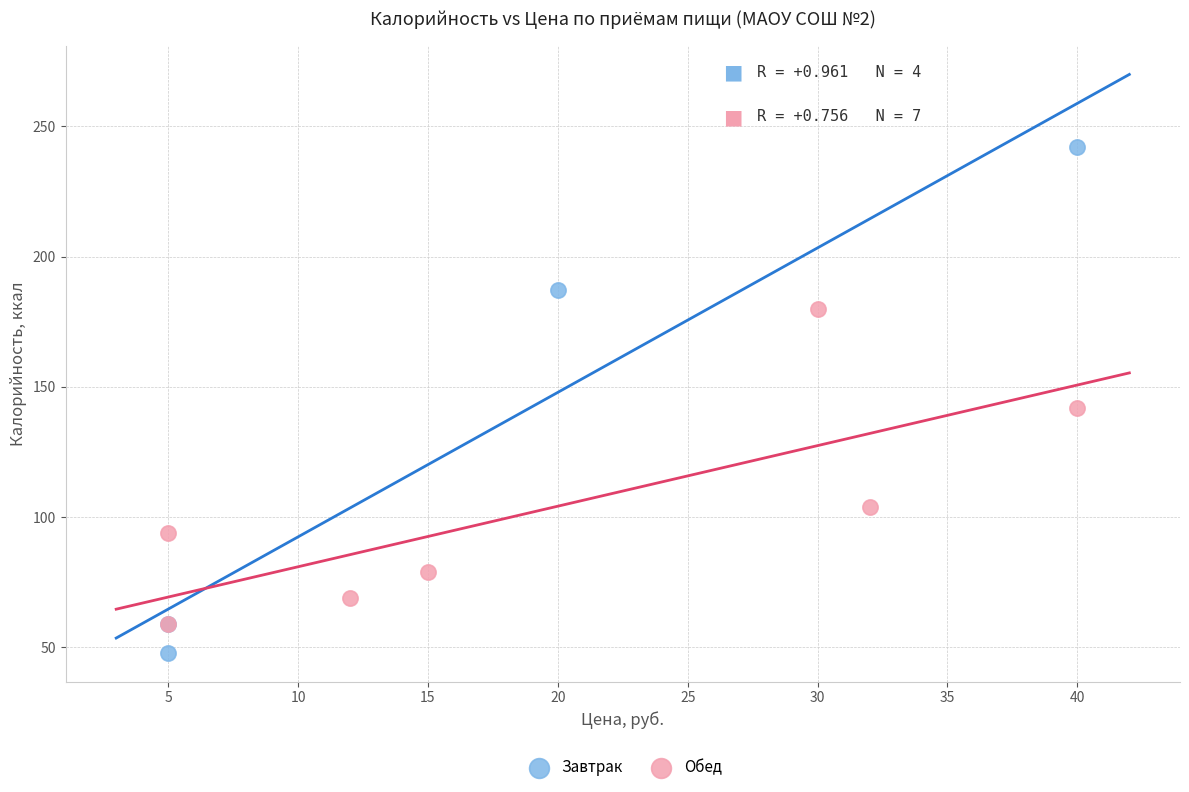

Which series has the largest Y range (max minus min)?

Завтрак